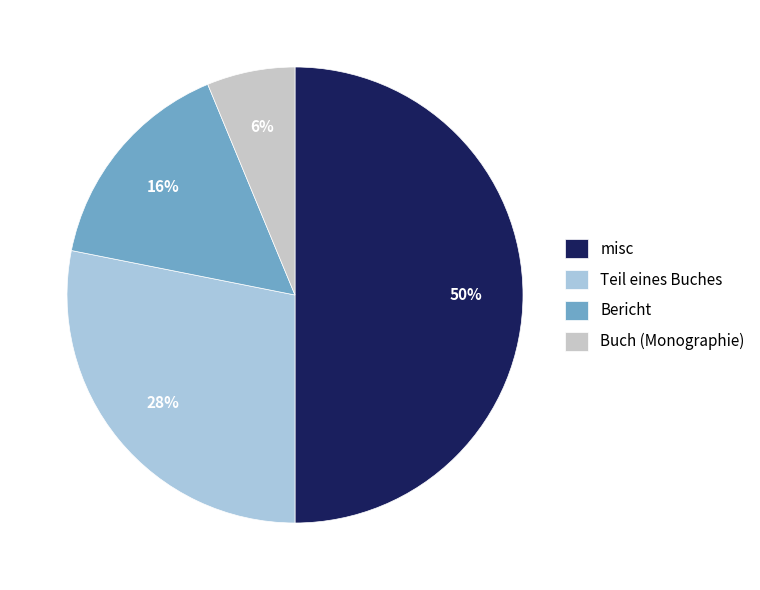

To the nearest percent, what percentage of the pie is Bericht?

16%